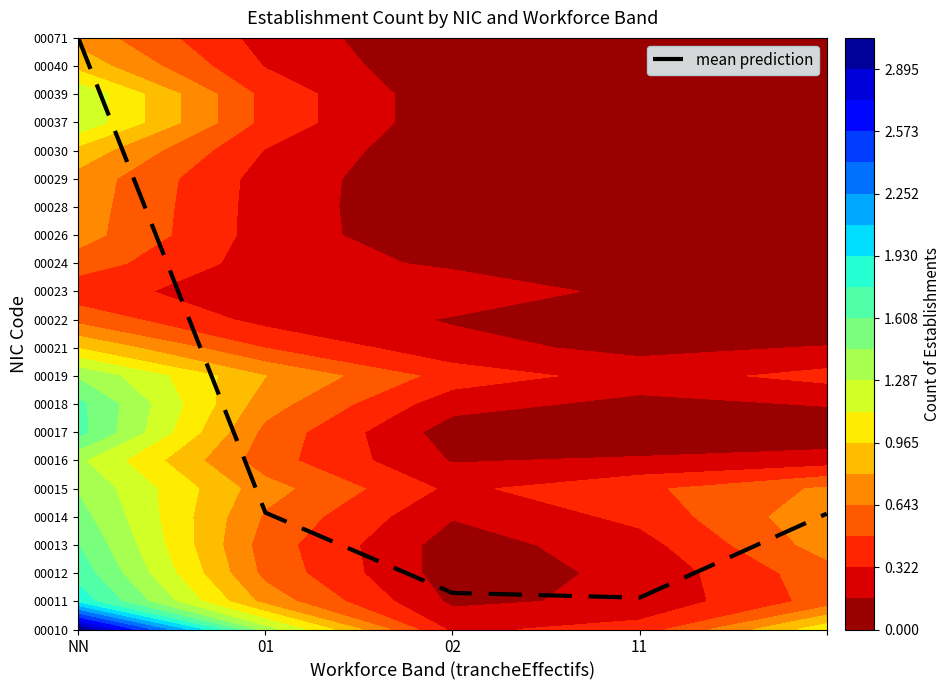

What is the sum of all values?

31.7